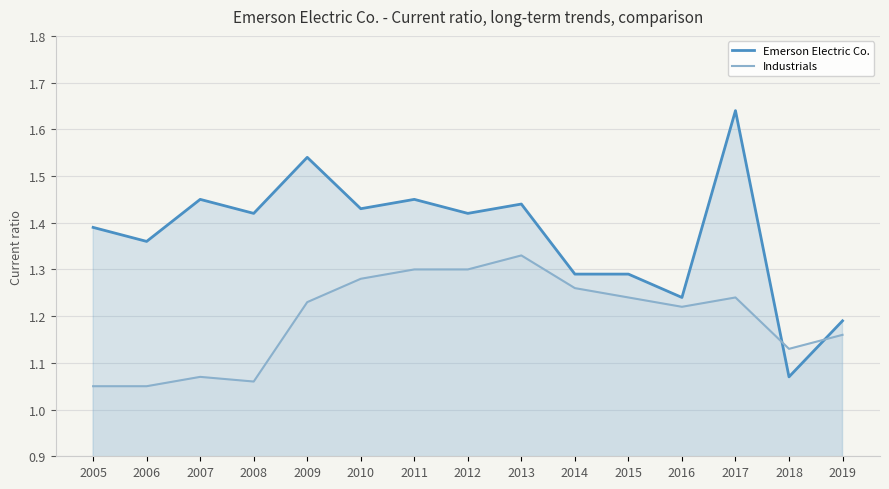

Where is Emerson Electric Co. nearest to the value 1?

2018